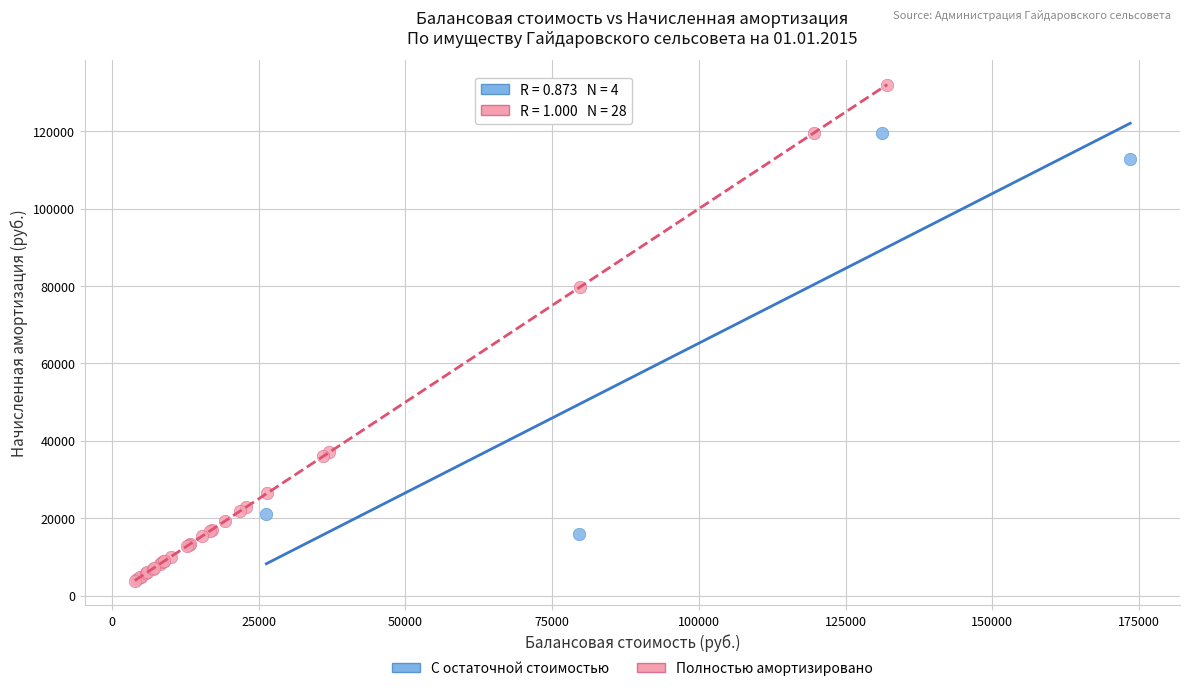

Which series has the largest Y range (max minus min)?

Полностью амортизировано